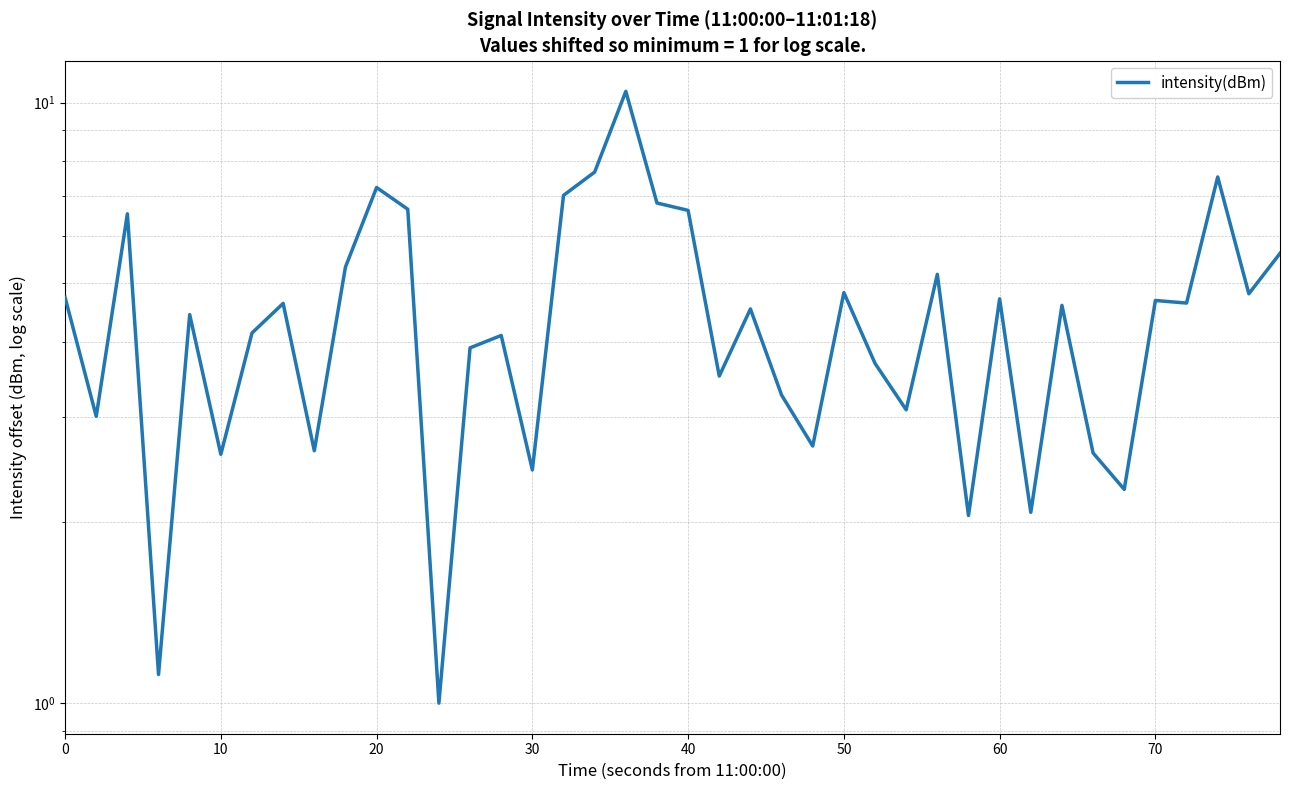

The value at 70 is 4.6. True or false?

True